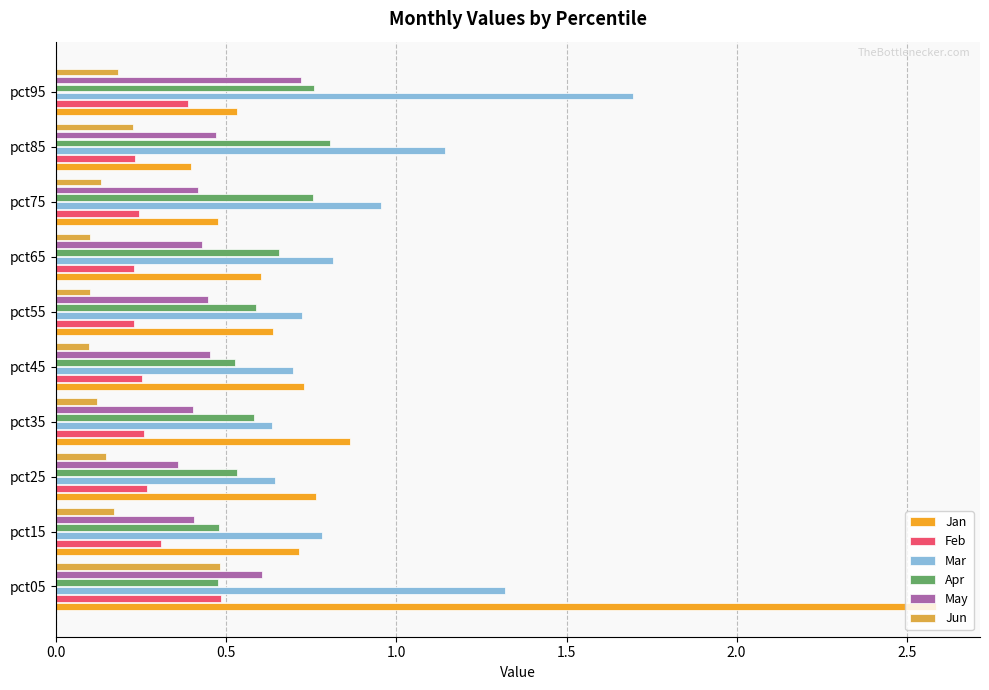

The value of May at pct45 is 0.7. True or false?

False